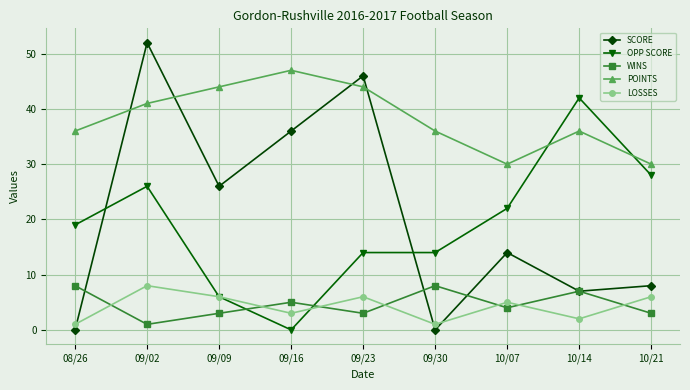

True or false: WINS has a value of 1 at 09/02.

True